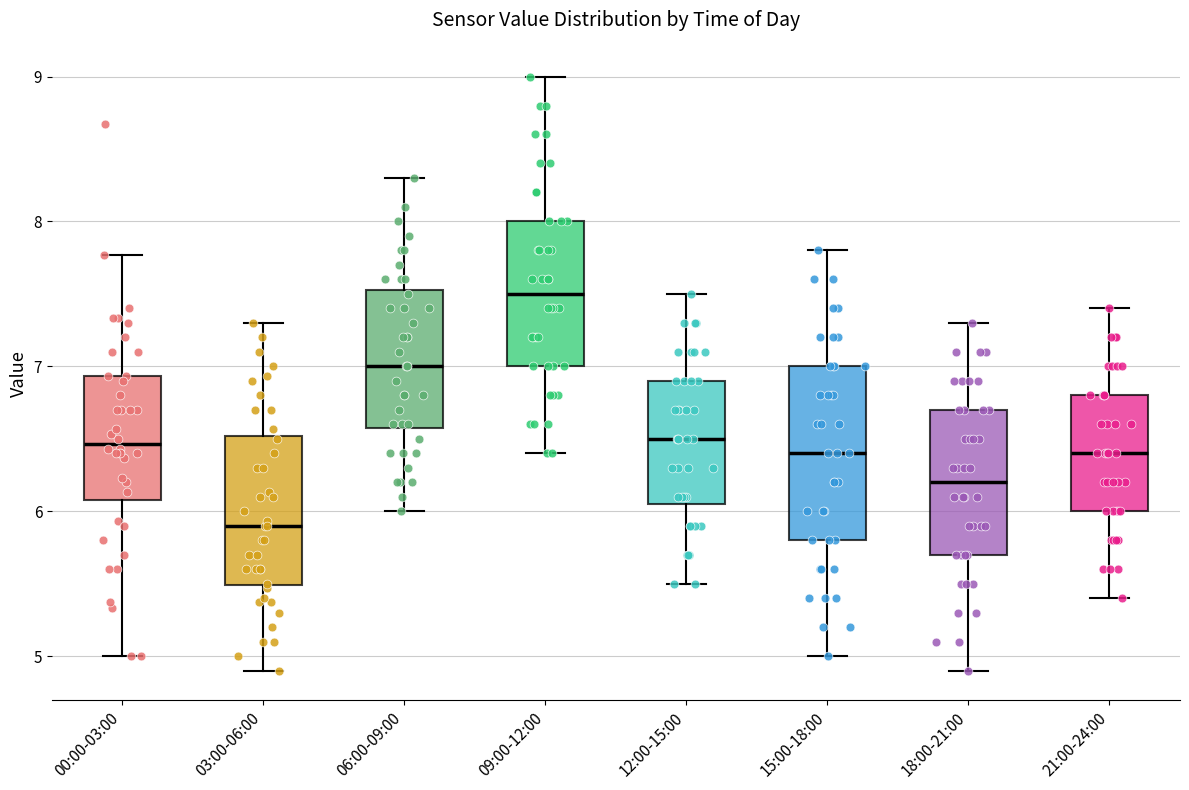

Reading left to right, read every box against the y-axis: the position of its median line, the range the box covers, and the ends of its whiskers. The values are not printed on the chart, so give them approximately, as read against the axis.

00:00-03:00: median 6.5, box 6.1 to 6.9, whiskers 5.0 to 7.8
03:00-06:00: median 5.9, box 5.5 to 6.5, whiskers 4.9 to 7.3
06:00-09:00: median 7.0, box 6.6 to 7.5, whiskers 6.0 to 8.3
09:00-12:00: median 7.5, box 7.0 to 8.0, whiskers 6.4 to 9.0
12:00-15:00: median 6.5, box 6.1 to 6.9, whiskers 5.5 to 7.5
15:00-18:00: median 6.4, box 5.8 to 7.0, whiskers 5.0 to 7.8
18:00-21:00: median 6.2, box 5.7 to 6.7, whiskers 4.9 to 7.3
21:00-24:00: median 6.4, box 6.0 to 6.8, whiskers 5.4 to 7.4